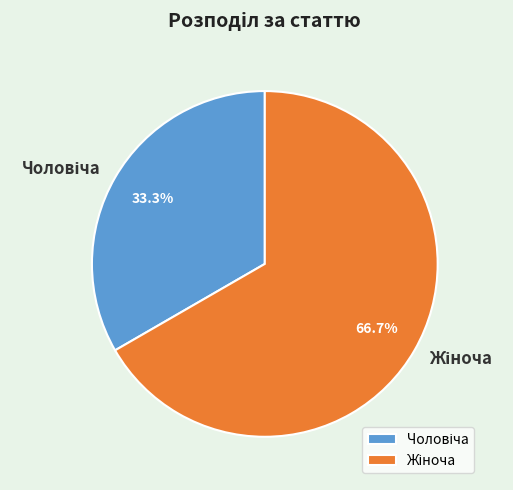

To the nearest percent, what is the average slice percentage?

50%